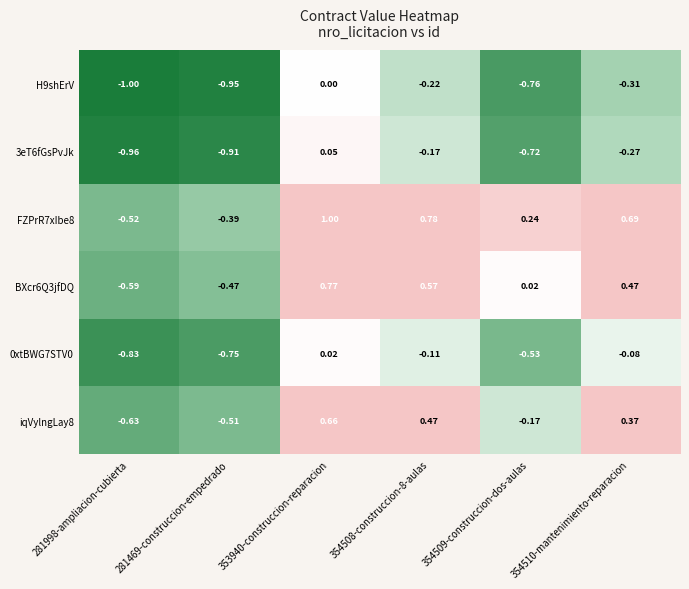

Which series has the widest spread of values?

FZPrR7xIbe8